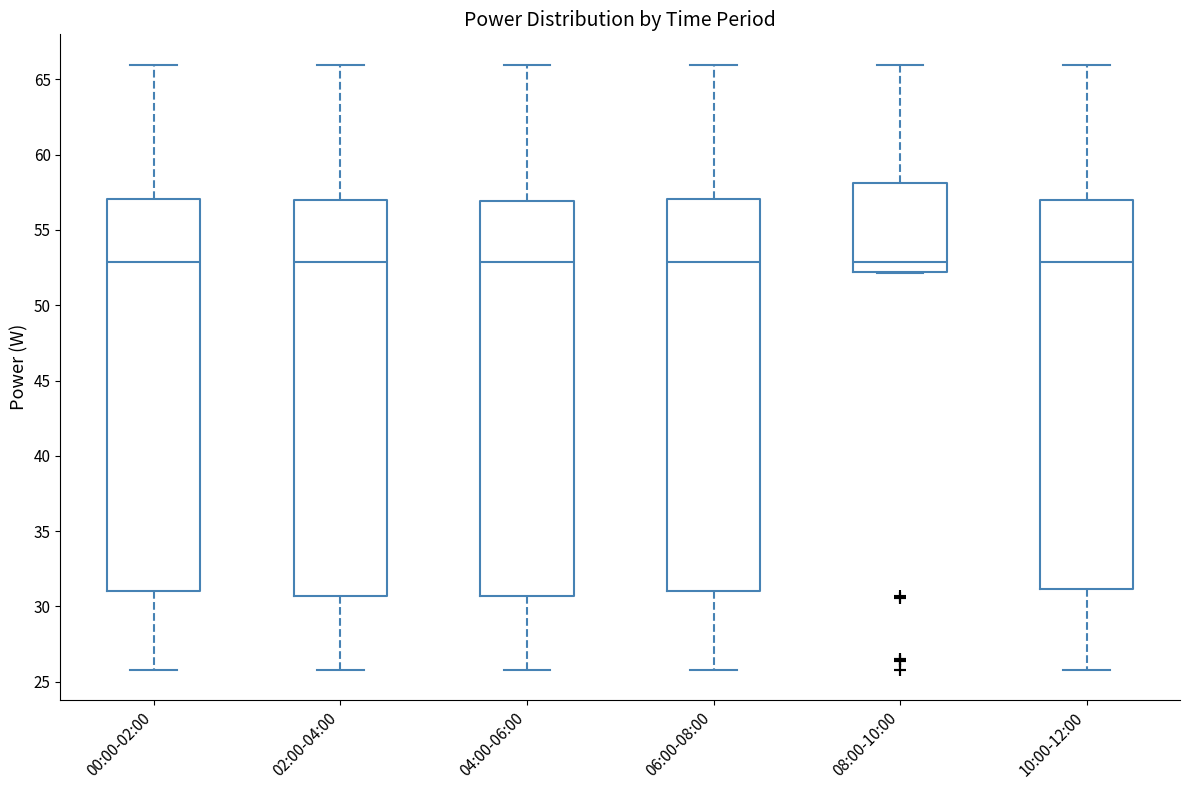

Reading left to right, read every box against the y-axis: the position of its median line, the range the box covers, and the ends of its whiskers. The values are not printed on the chart, so give them approximately, as read against the axis.

00:00-02:00: median 53.0, box 31.0 to 57.0, whiskers 26.0 to 66.0
02:00-04:00: median 53.0, box 30.5 to 57.0, whiskers 26.0 to 66.0
04:00-06:00: median 53.0, box 30.5 to 57.0, whiskers 26.0 to 66.0
06:00-08:00: median 53.0, box 31.0 to 57.0, whiskers 26.0 to 66.0
08:00-10:00: median 53.0, box 52.0 to 58.0, whiskers 52.0 to 66.0
10:00-12:00: median 53.0, box 31.0 to 57.0, whiskers 26.0 to 66.0